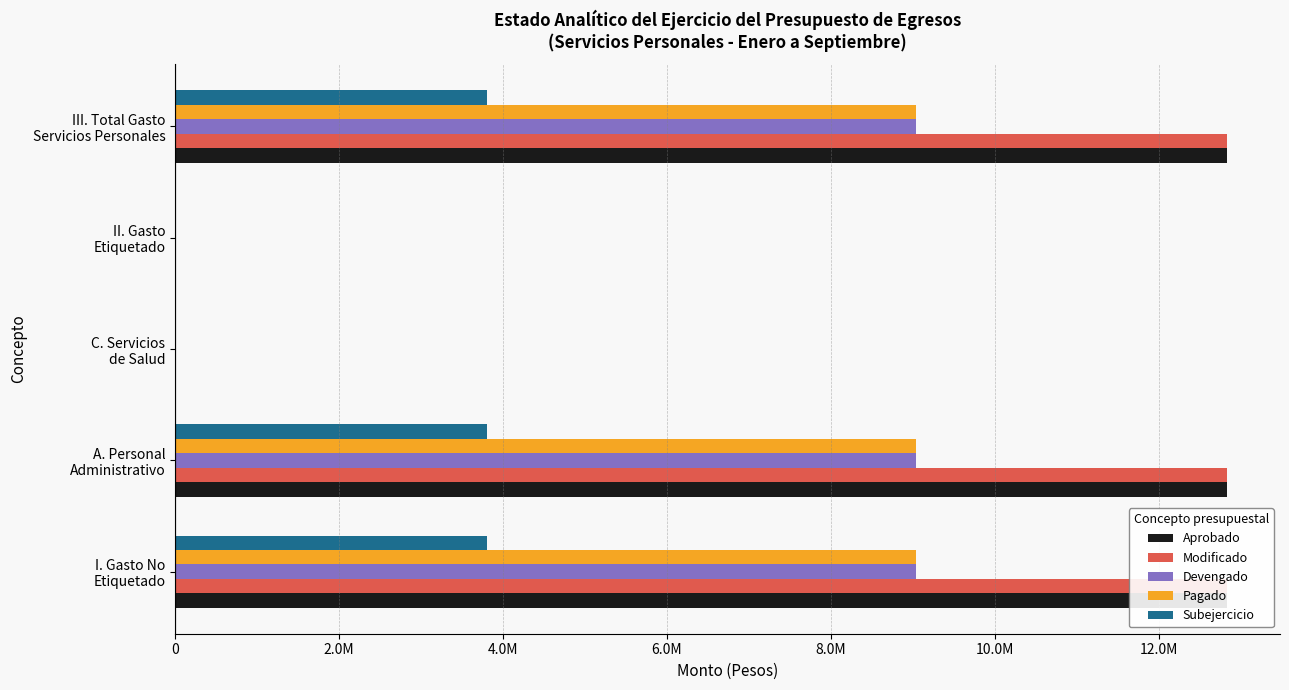

What is the average value of the Devengado series?

5421675.1